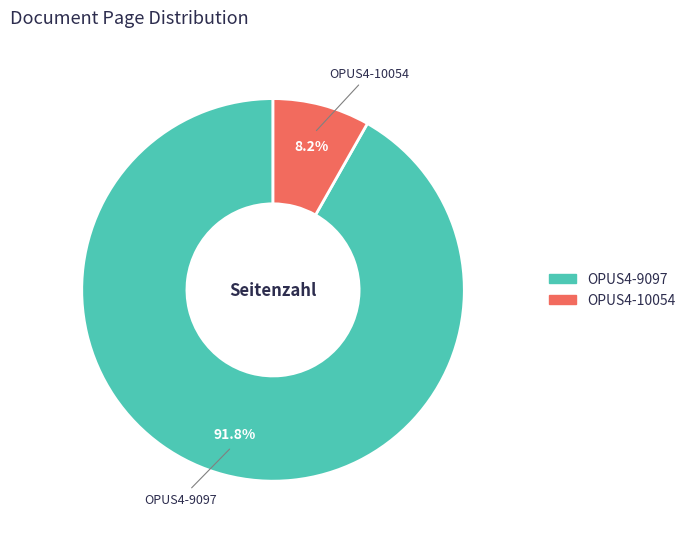

Is there a majority slice in this chart?

Yes